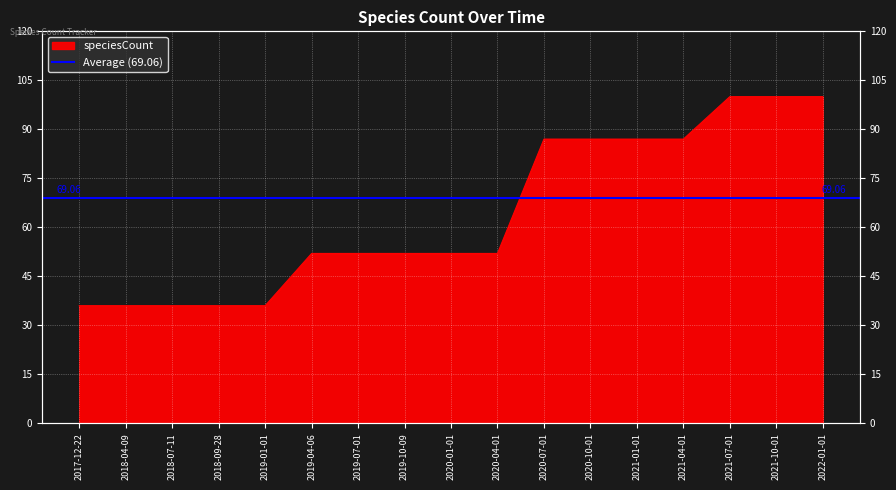

How many values are between 36 and 87?

14